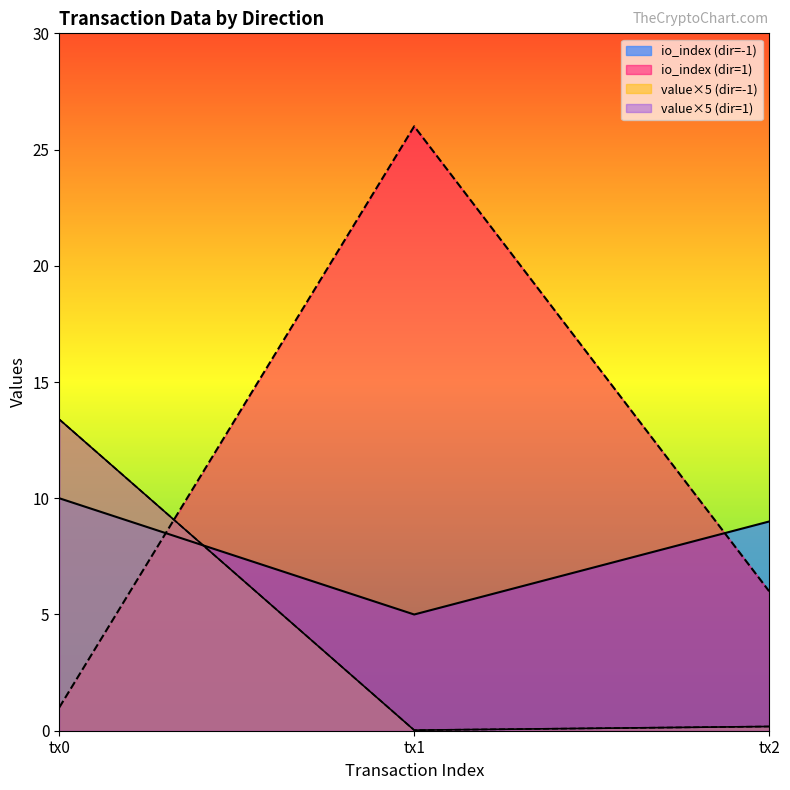

What is the average value of the value series?

0.9